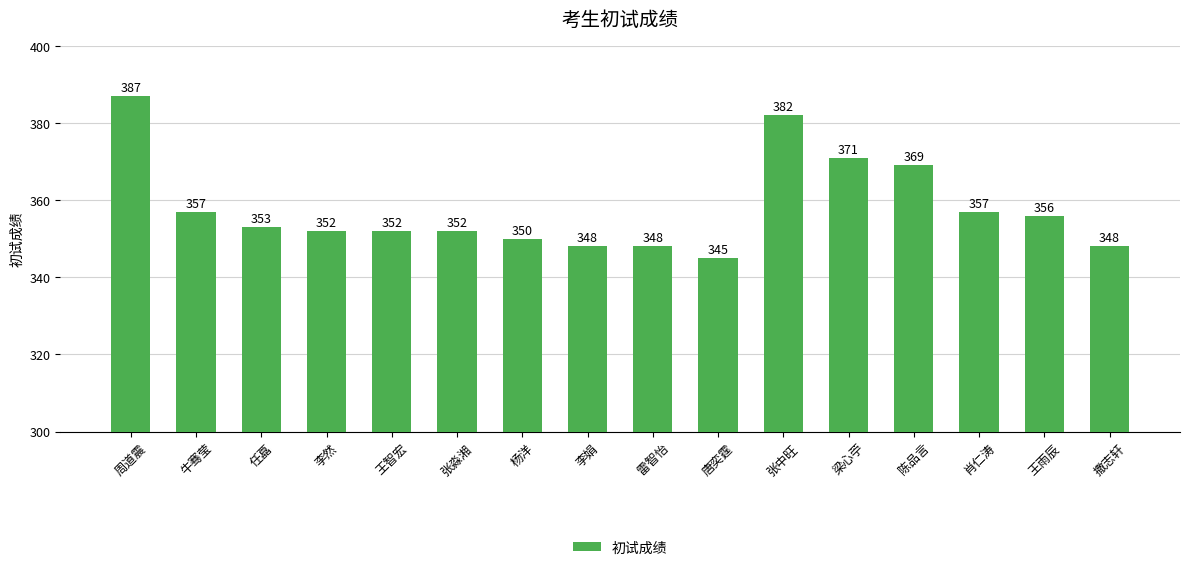

What is the minimum value shown in the chart?

345